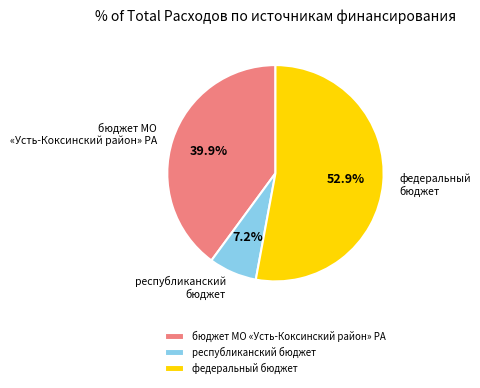

Rank the categories by value from lowest to highest.

республиканский бюджет, бюджет МО «Усть-Коксинский район» РА, федеральный бюджет